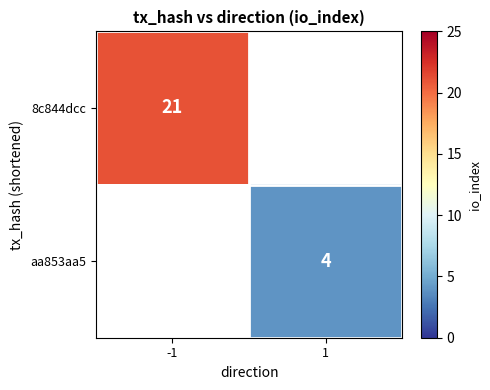

The value of aa853aa5 at 1 is 6. True or false?

False